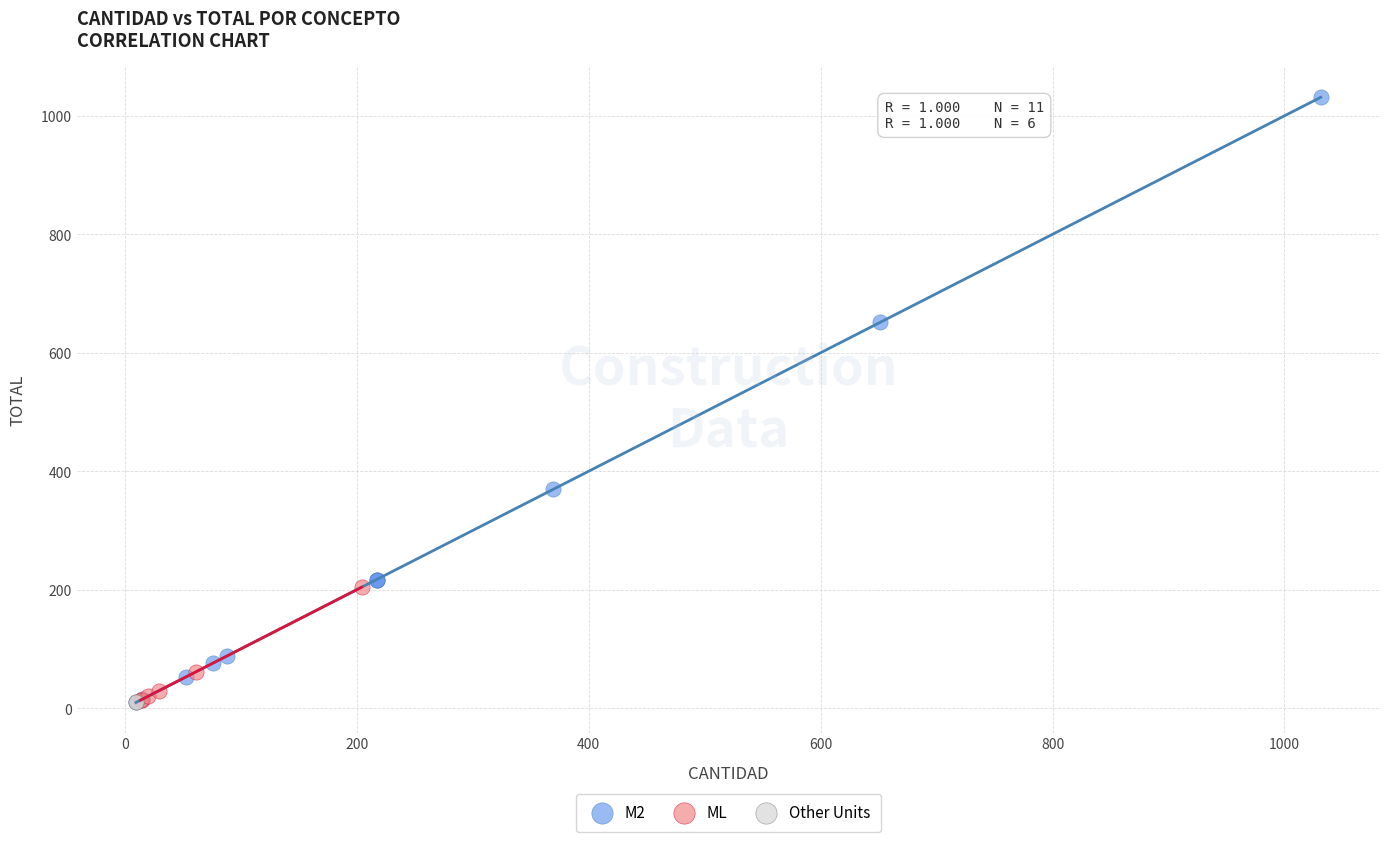

What are all the series names shown in the legend?

M2, ML, Other Units